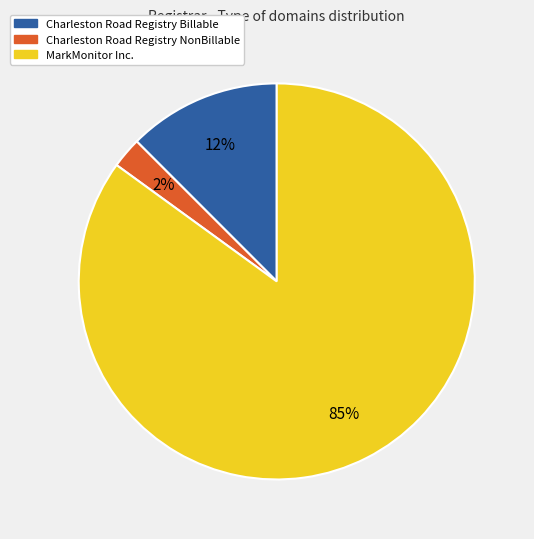

Rank the categories by value from lowest to highest.

Charleston Road Registry NonBillable, Charleston Road Registry Billable, MarkMonitor Inc.